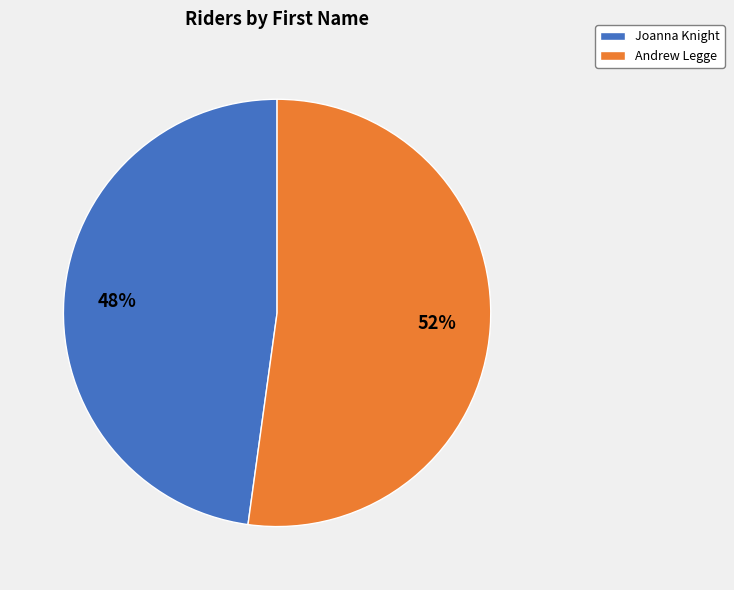

Is it true that Andrew is 52% of the pie?

True